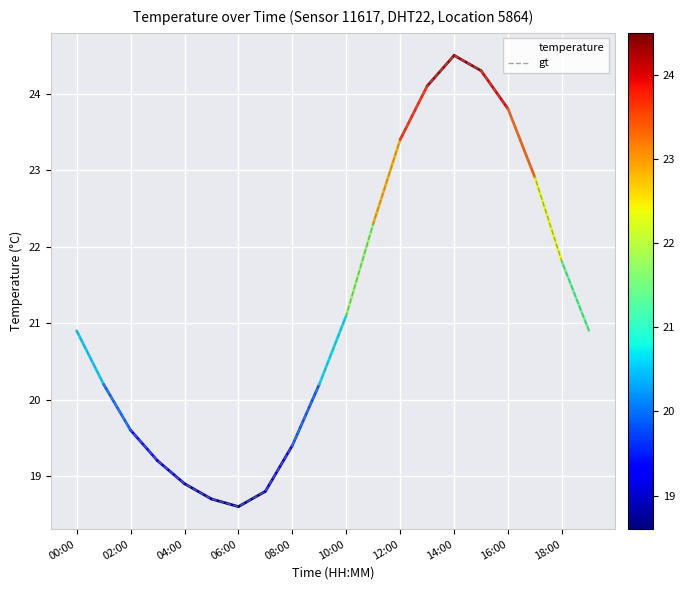

What is the difference between the maximum and minimum values?

5.9